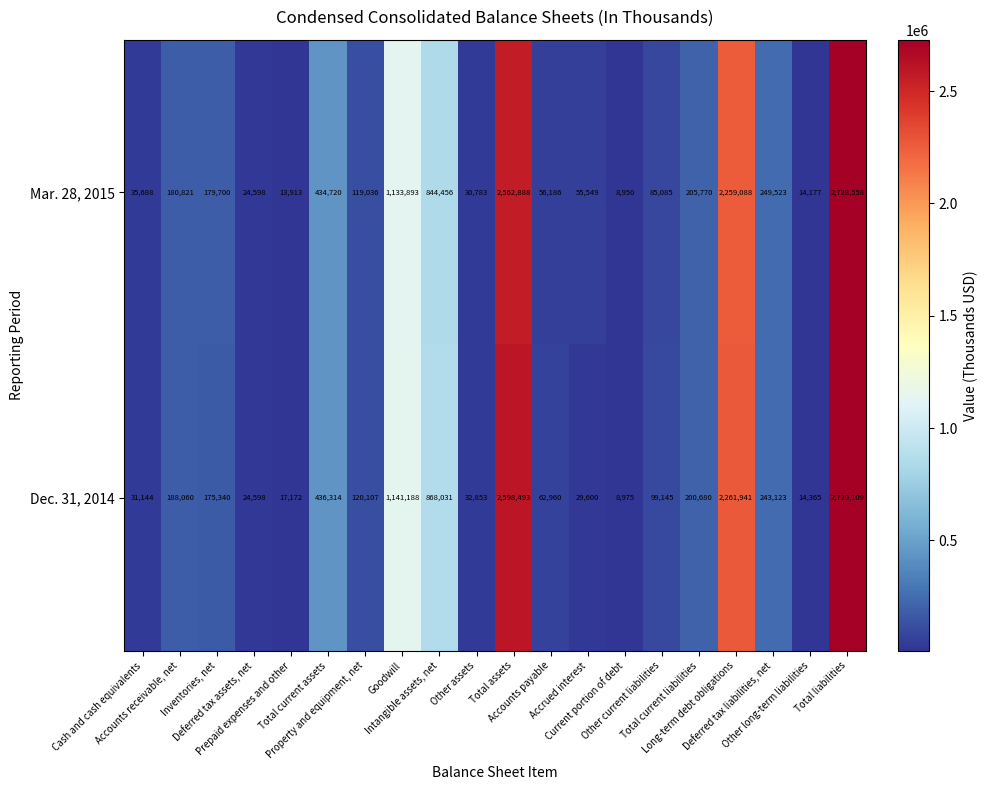

At how many categories does at least one series exceed 1541533?

3